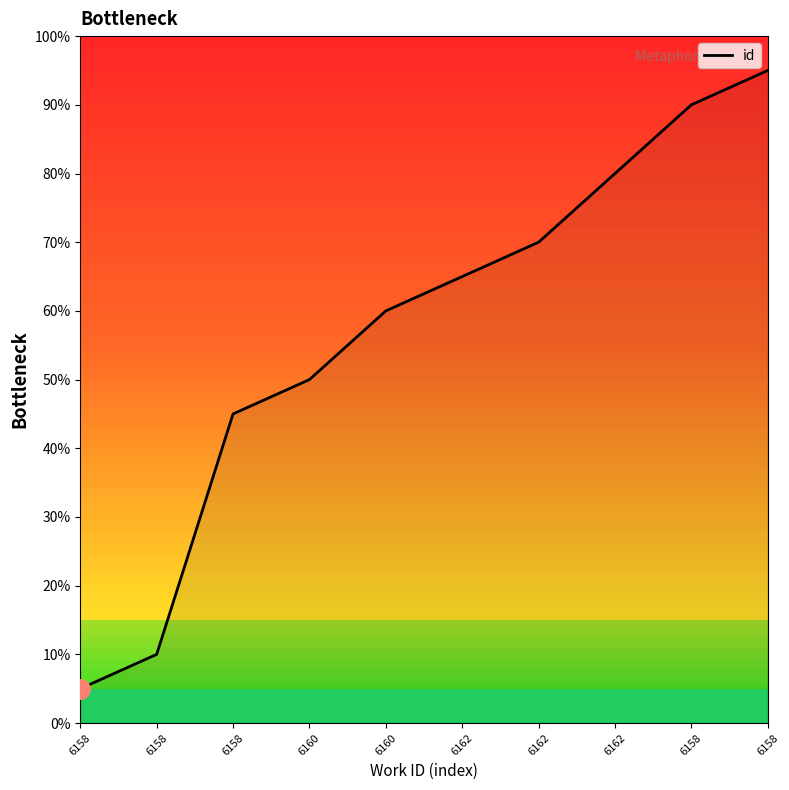

Is this an area chart (filled region under the line)?

Yes